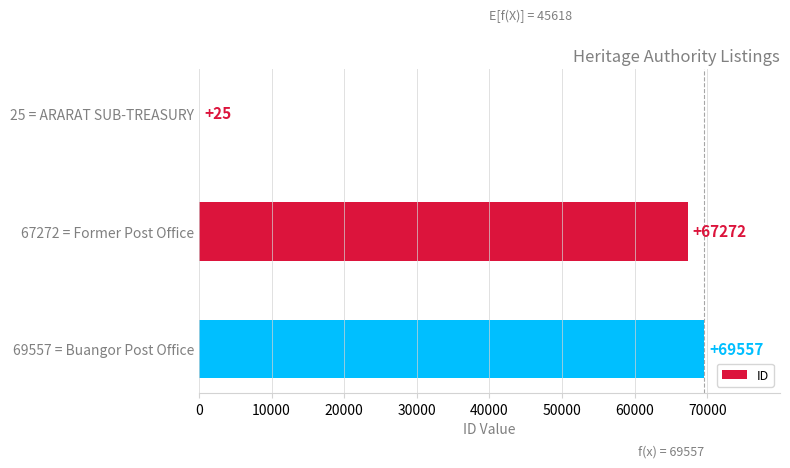

At which label is the value closest to 34791?

67272 = Former Post Office